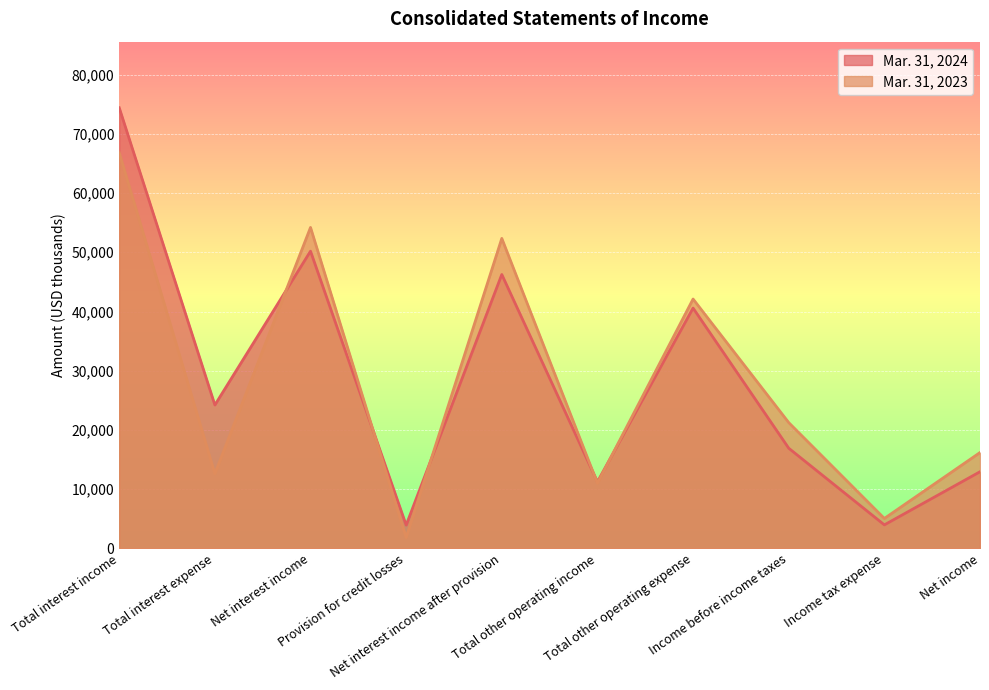

How many interior local peaks does the Mar. 31, 2024 series have?

3